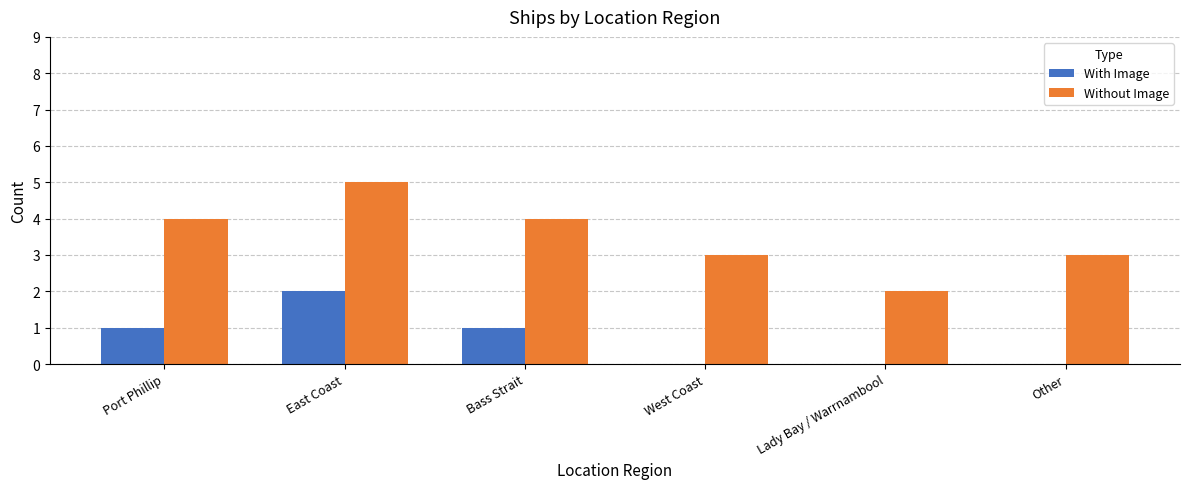

Are the bars horizontal?

No